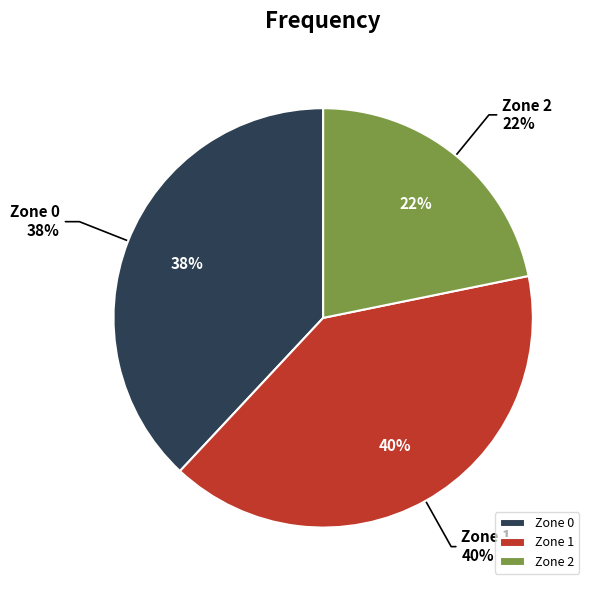

How many segments does this pie chart have?

3